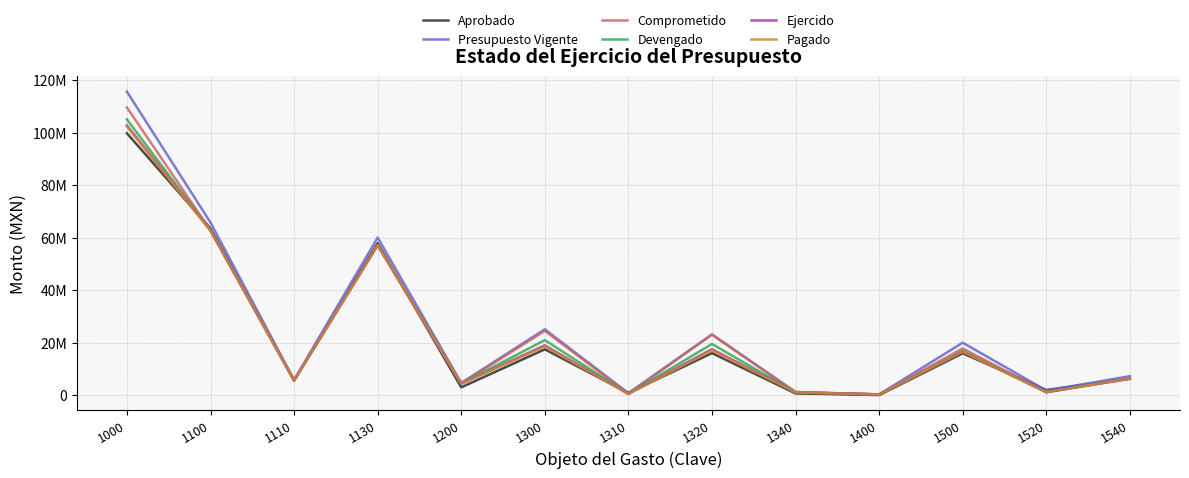

True or false: Devengado has more than 0 points higher than both neighbors.

True